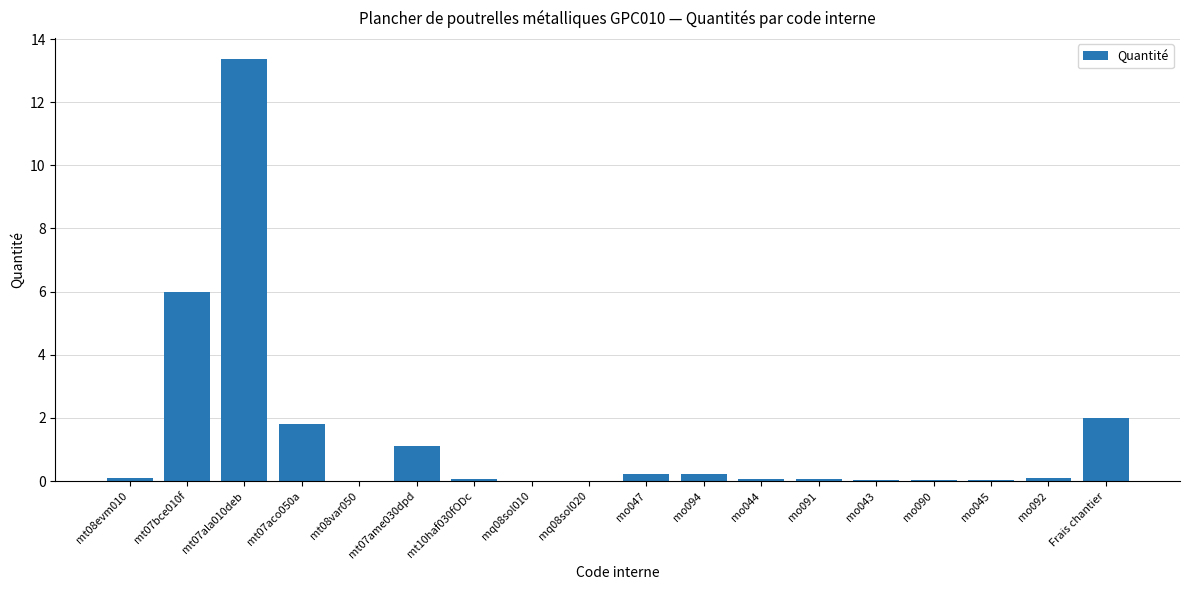

Which category has the highest value across all series?

mt07ala010deb